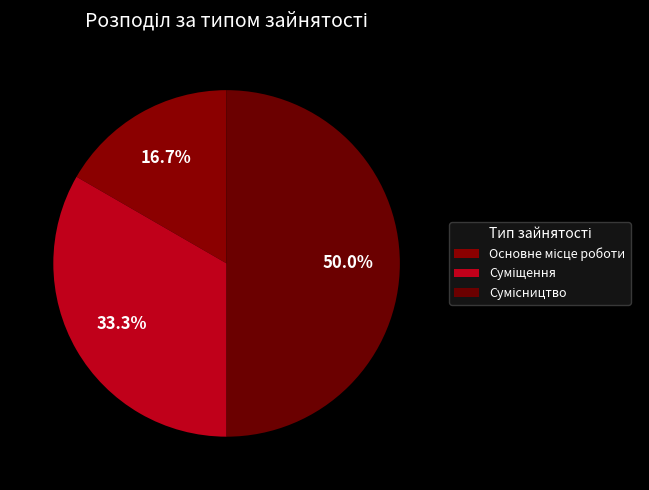

Which category has the smallest portion of the pie?

Основне місце роботи